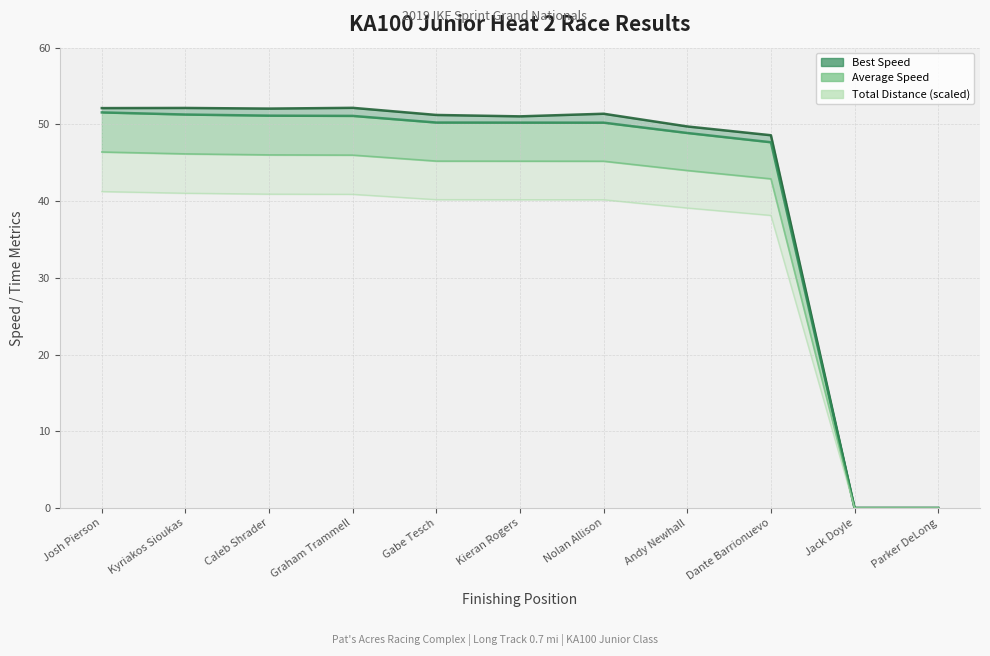

Is the value of Best Speed at Jack Doyle greater than the value of Total Time at Kieran Rogers?

No